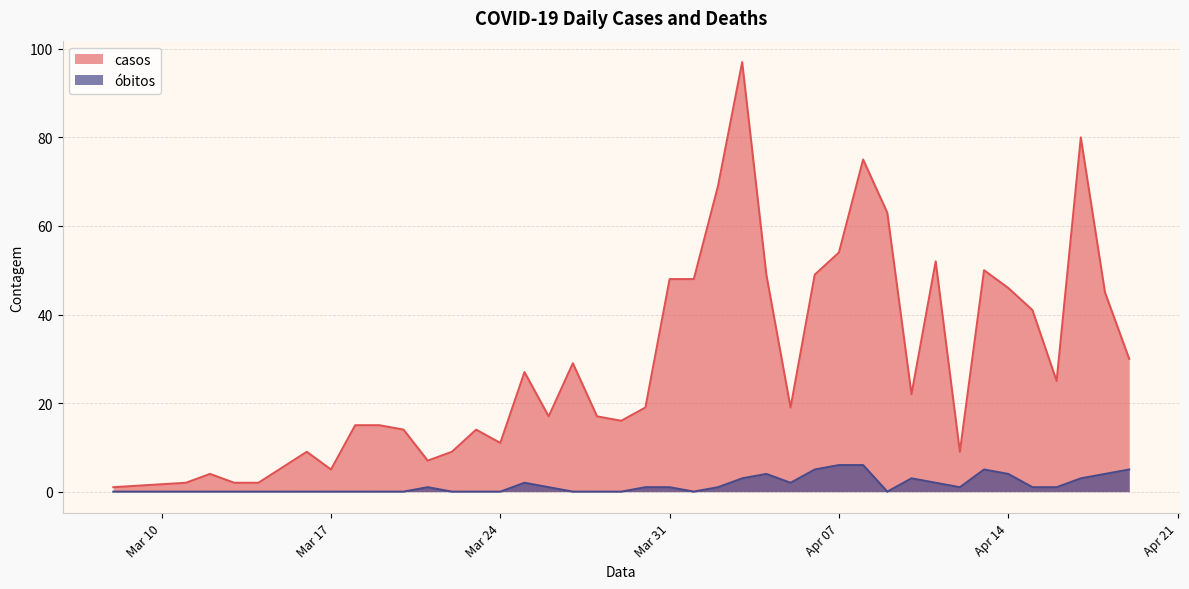

Reading left to right, transcribe all the data shown in this chart.

casos: 1	2	4	2	2	9	5	15	15	14	7	9	14	11	27	17	29	17	16	19	48	48	69	97	49	19	49	54	75	63	22	52	9	50	46	41	25	80	45	30
óbitos: 0	0	0	0	0	0	0	0	0	0	1	0	0	0	2	1	0	0	0	1	1	0	1	3	4	2	5	6	6	0	3	2	1	5	4	1	1	3	4	5